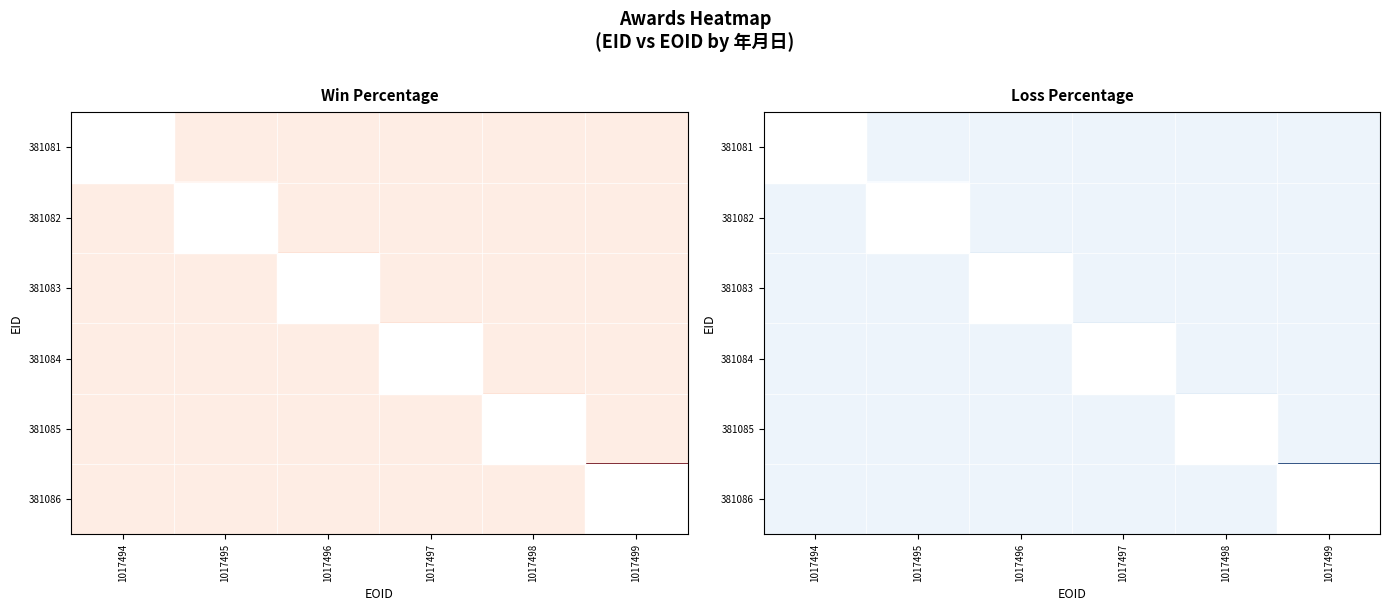

What is the total value across all series at 1017497?

0.4